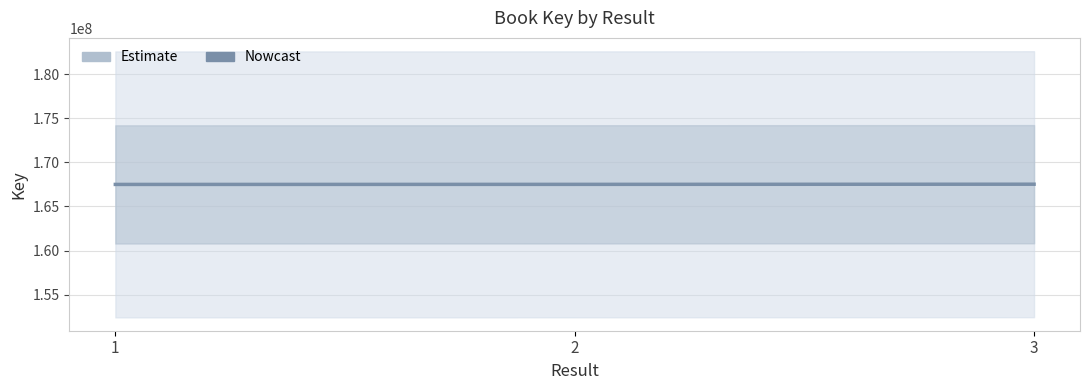

What is the difference between the maximum and minimum values?

24517